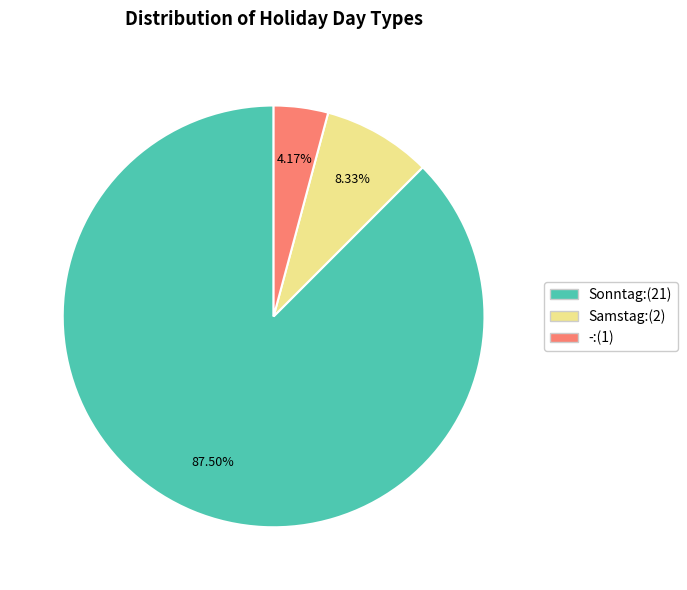

Does any single category account for the majority?

Yes